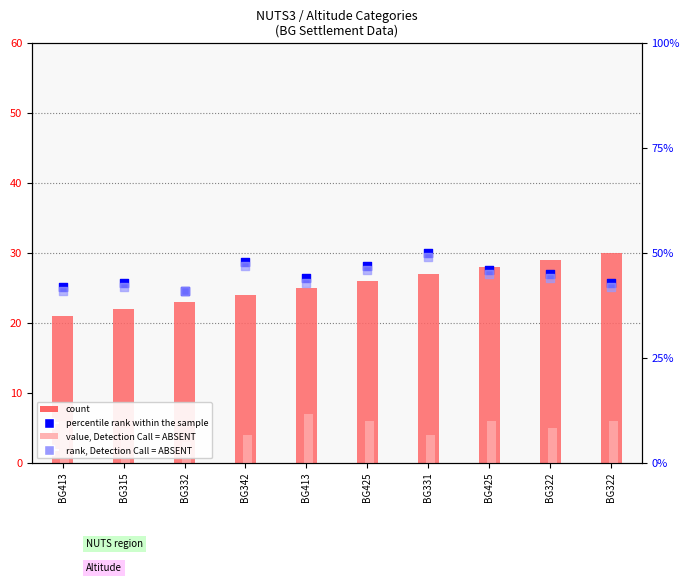

Which series has the largest total across all categories?

percentile rank within the sample